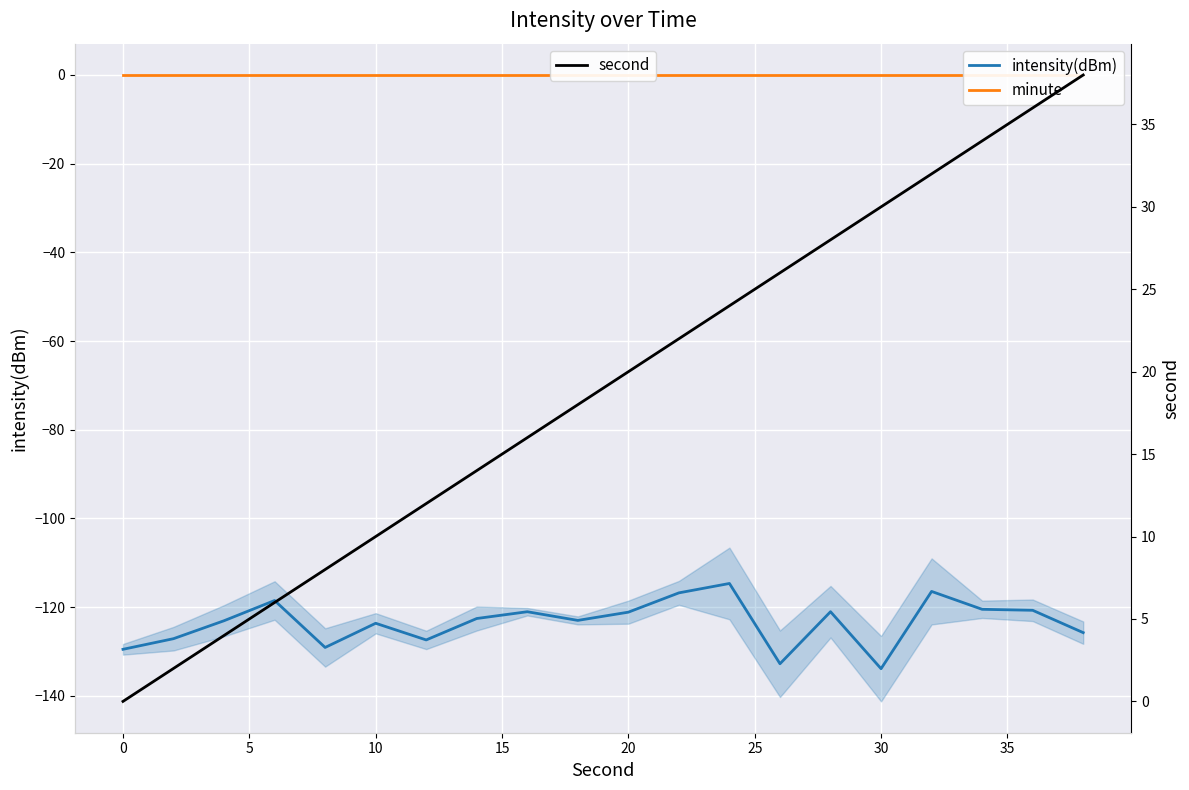

The value of intensity(dBm) at 0 is -51.6. True or false?

False